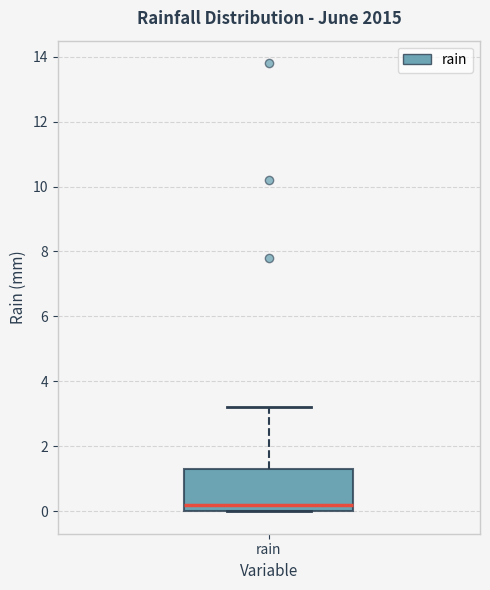

Transcribe this box plot: give where the median line is, the range the box spans, and where the two whiskers end, as read against the y-axis. The values are not printed on the chart, so give them approximately, as read against the axis.

median 0.2, box 0.0 to 1.4, whiskers 0.0 to 3.2